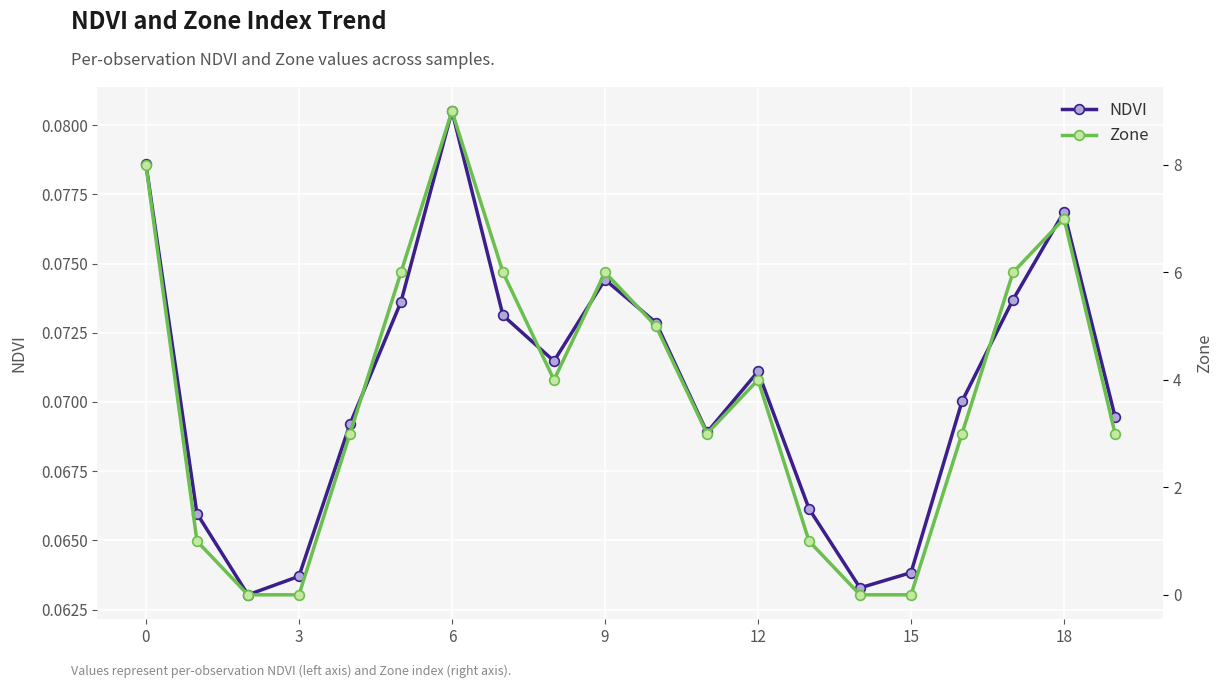

Reading left to right, transcribe all the data shown in this chart.

NDVI: 0.1	0.1	0.1	0.1	0.1	0.1	0.1	0.1	0.1	0.1	0.1	0.1	0.1	0.1	0.1	0.1	0.1	0.1	0.1	0.1
Zone: 8.0	1.0	0.0	0.0	3.0	6.0	9.0	6.0	4.0	6.0	5.0	3.0	4.0	1.0	0.0	0.0	3.0	6.0	7.0	3.0